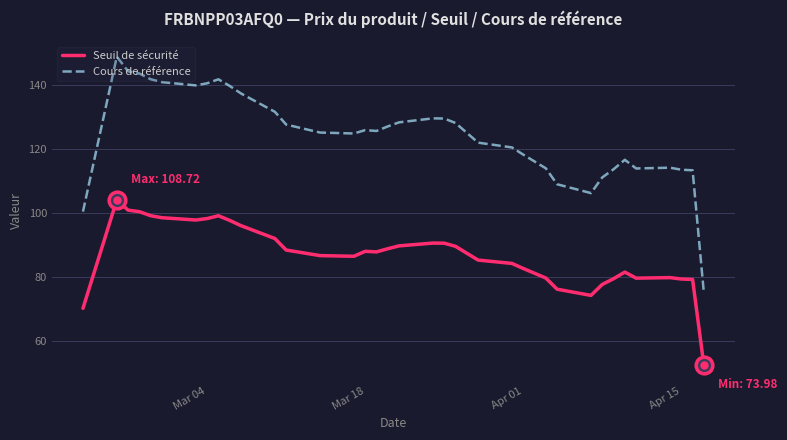

Which series has the largest total across all categories?

Cours de référence